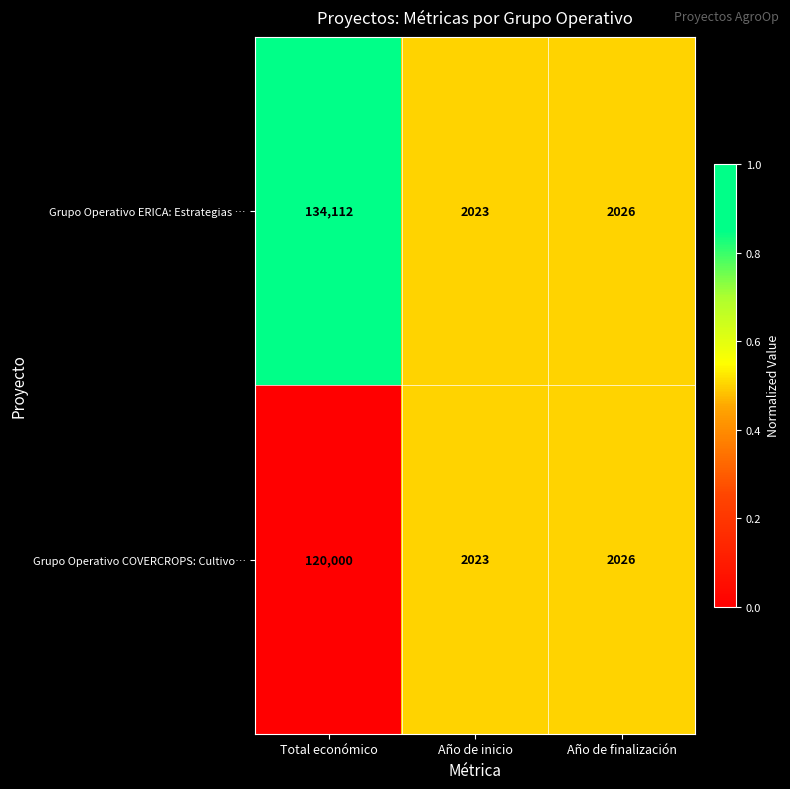

Reading left to right, what are all the values shown in this chart?

Grupo Operativo ERICA: Estrategias …: 134112	2023	2026
Grupo Operativo COVERCROPS: Cultivo…: 120000	2023	2026